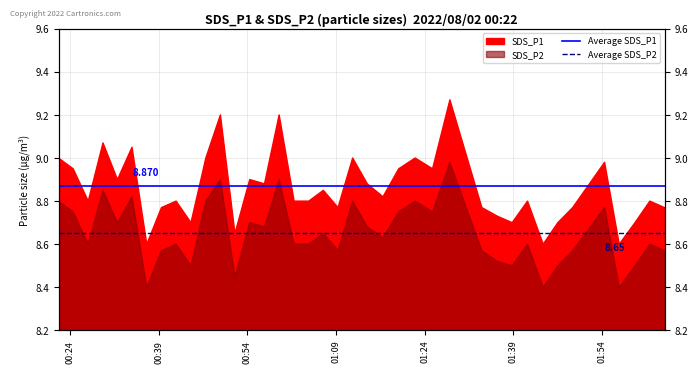

Which series has the largest total across all categories?

Average SDS_P1